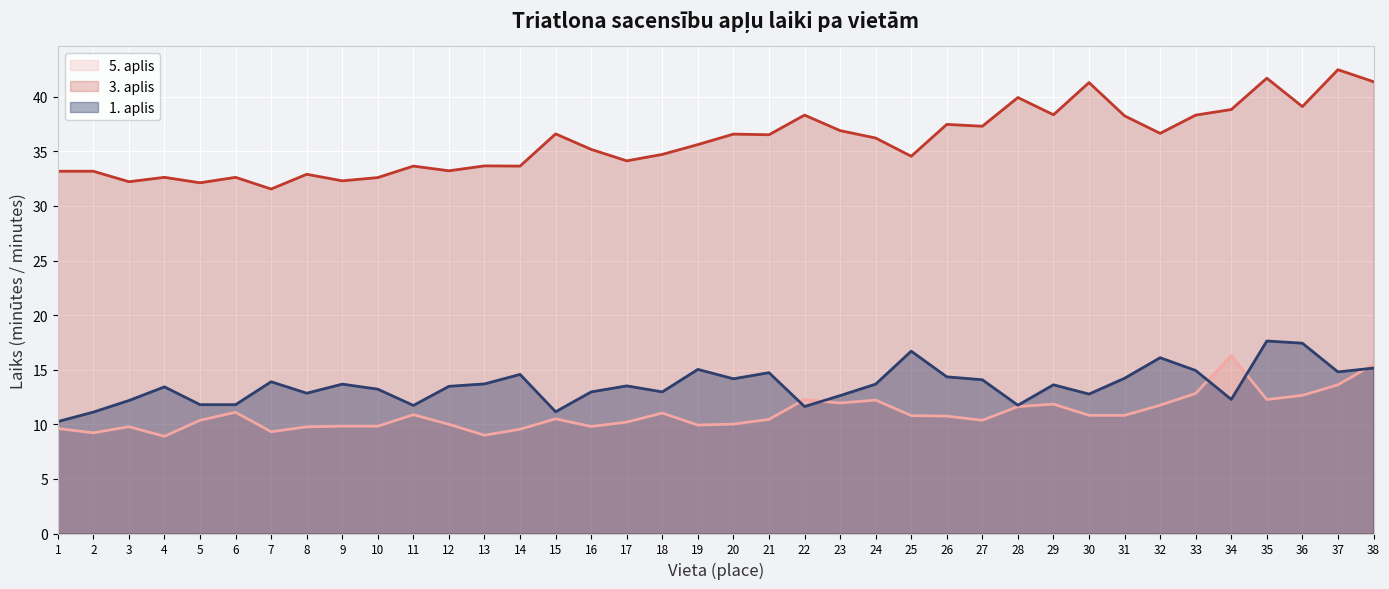

True or false: 3. aplis (min) and 1. aplis (min) cross at least once.

False